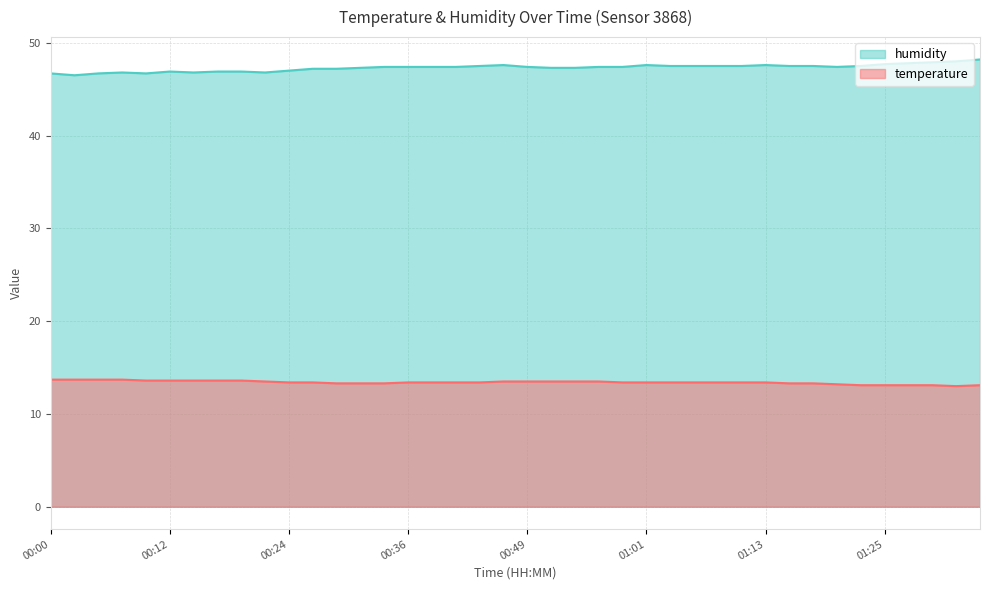

List the series in order of their peak value, highest first.

humidity, temperature